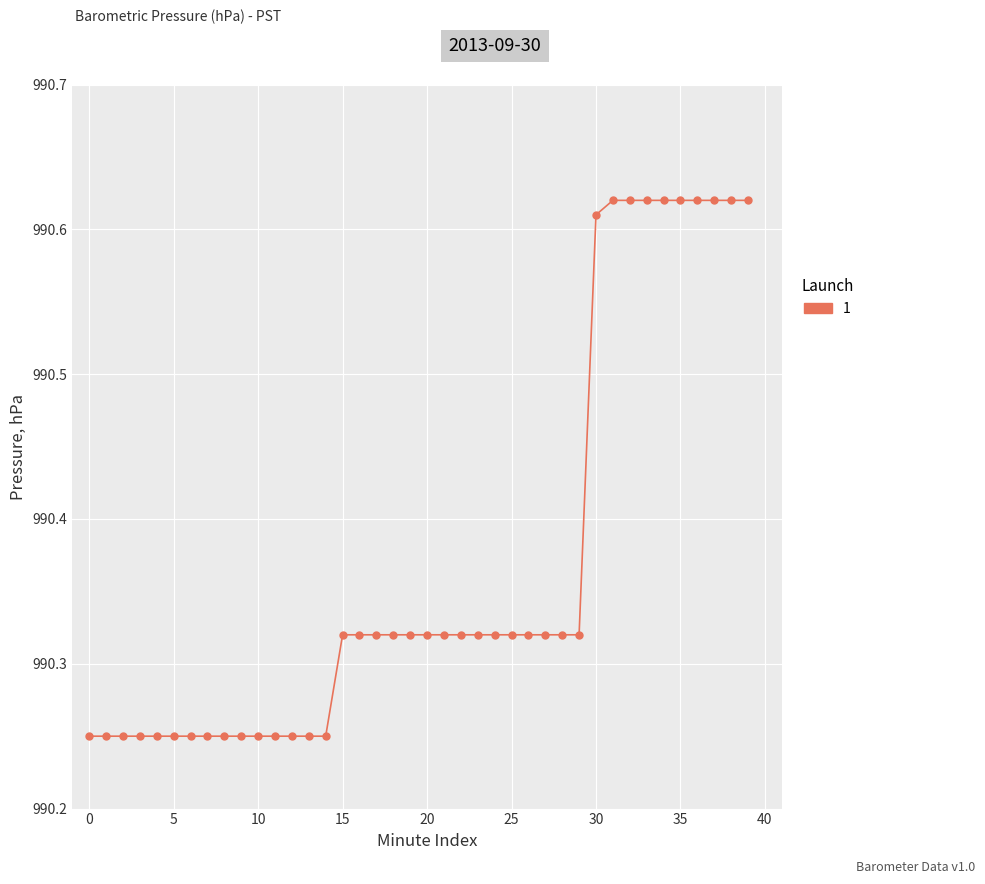

What is the average value?

990.4